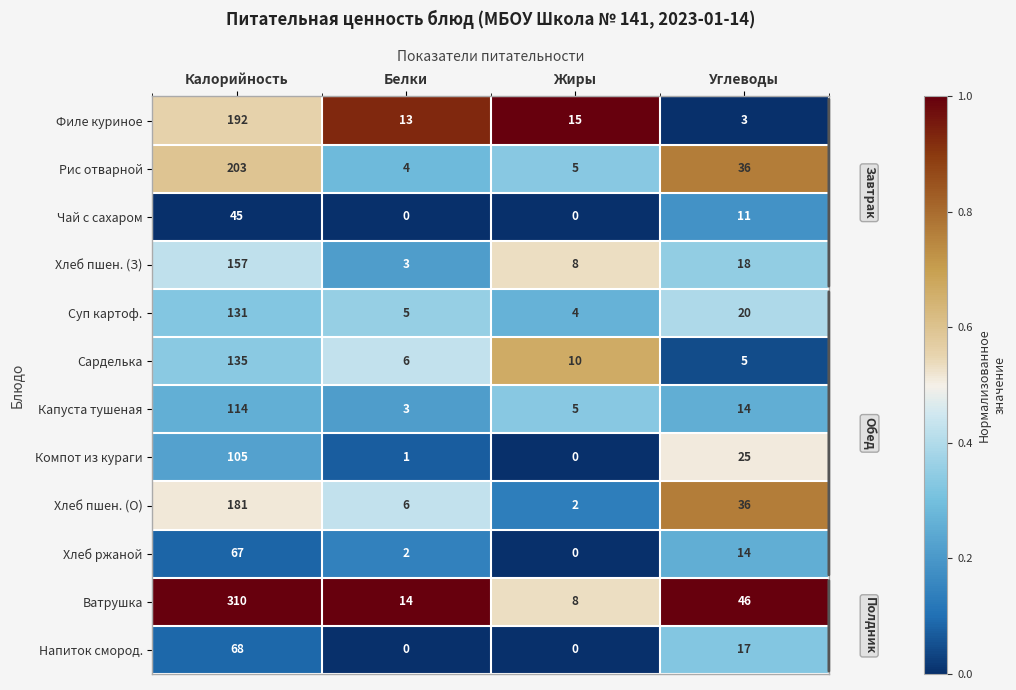

At how many categories does at least one series exceed 0?

4